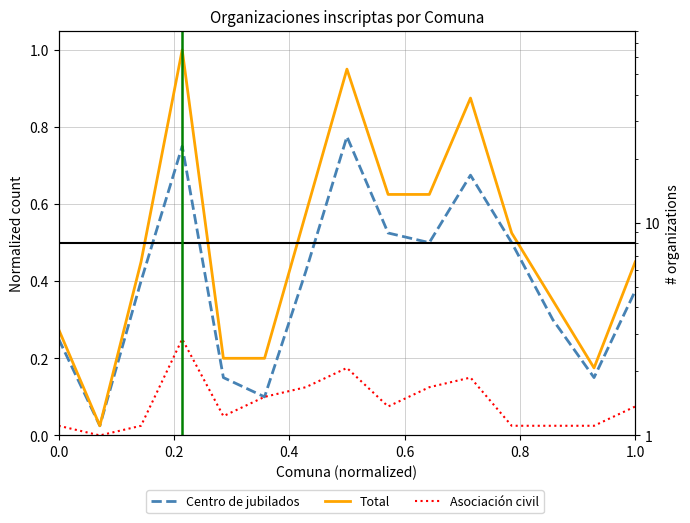

How many values in the Asociación civil series exceed 0?

14